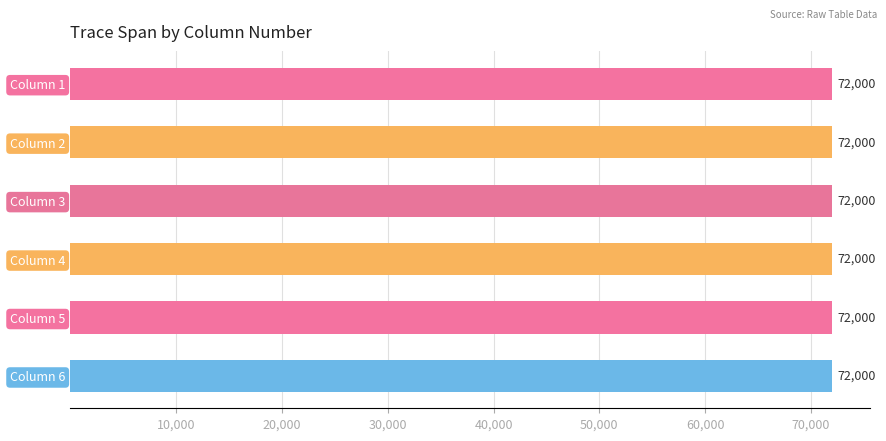

How many groups of bars are there?

6